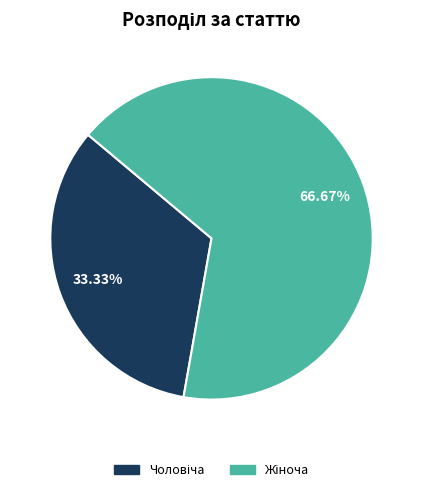

Is there a majority slice in this chart?

Yes